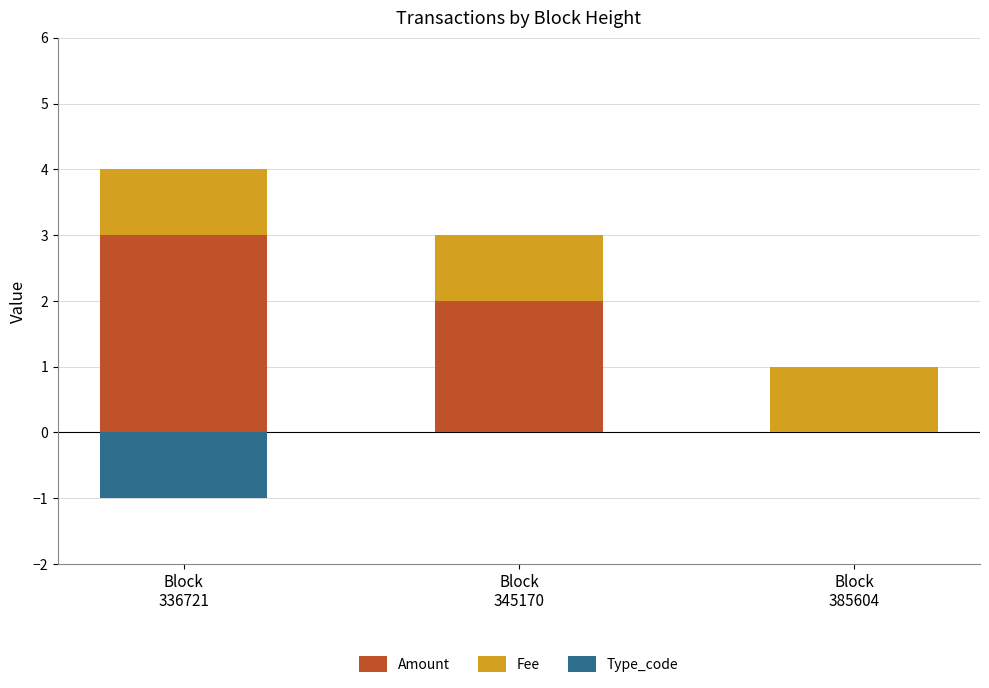

Rank the categories by Fee value from highest to lowest.

Block
345170, Block
336721, Block
385604